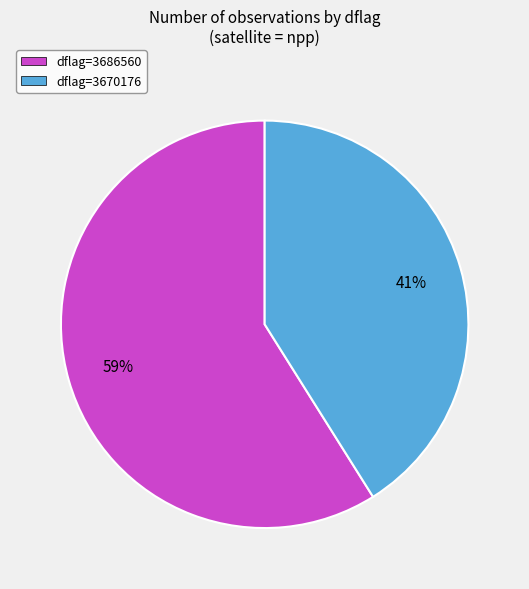

What is the smallest slice in the pie chart?

dflag=3670176